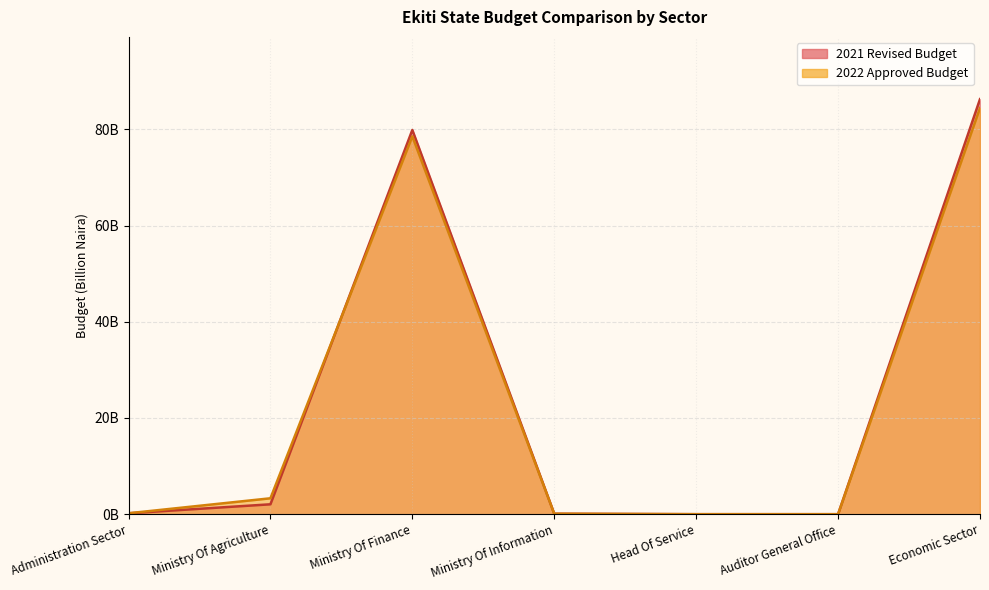

Which series has the widest spread of values?

2021 Revised Budget